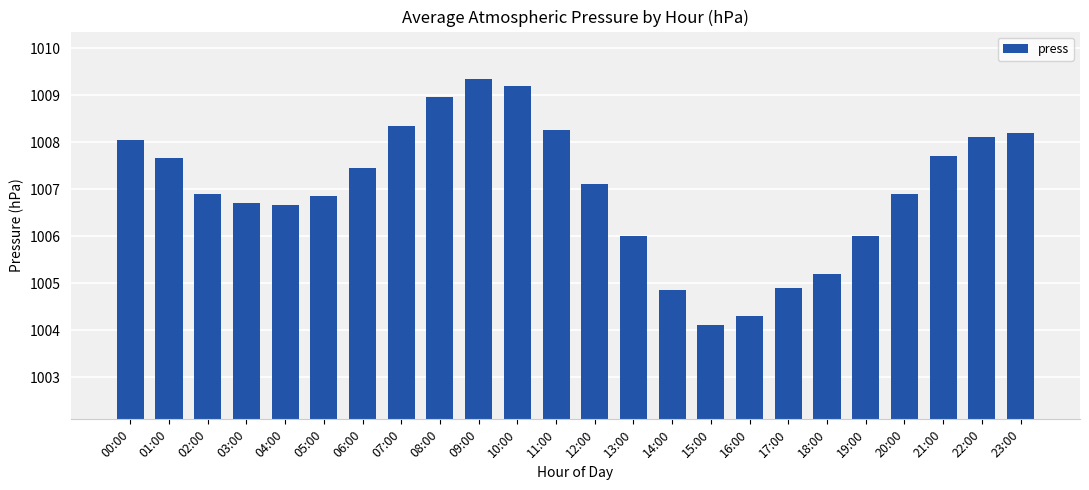

Which has a higher value, 00:00 or 11:00?

11:00